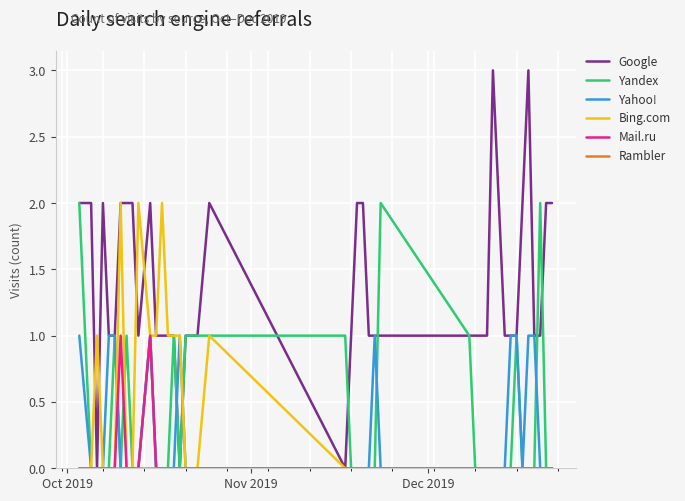

Which series has the largest total across all categories?

Google